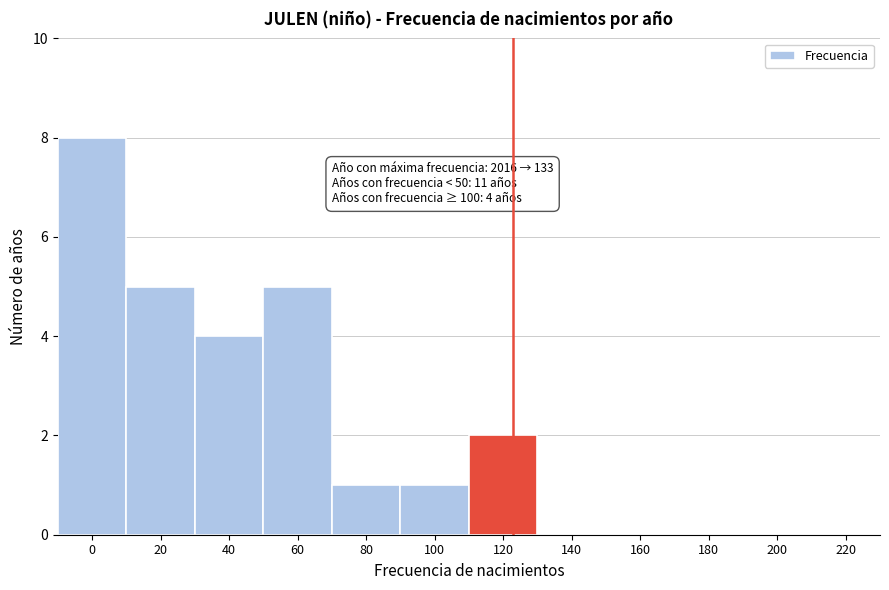

Reading right to left, list all the values displayed in this chart.

220=0	200=0	180=0	160=0	140=0	120=2	100=1	80=1	60=5	40=4	20=5	0=8